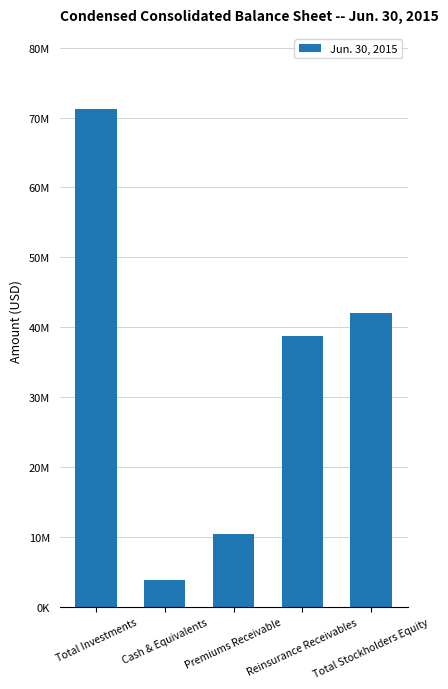

Which label corresponds to the largest value in the chart?

Total Investments